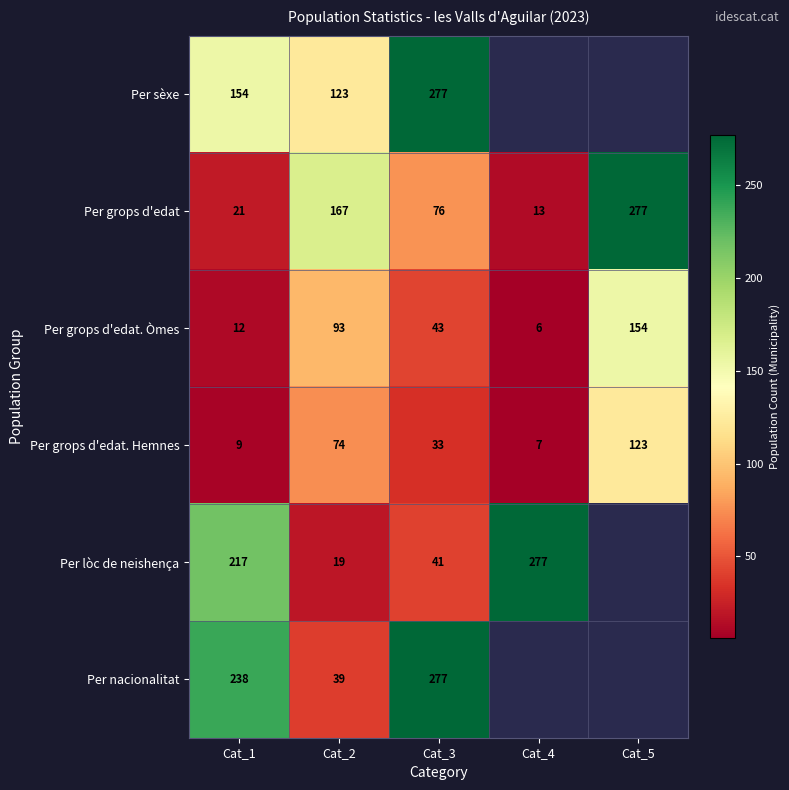

At how many categories does at least one series exceed 251?

3